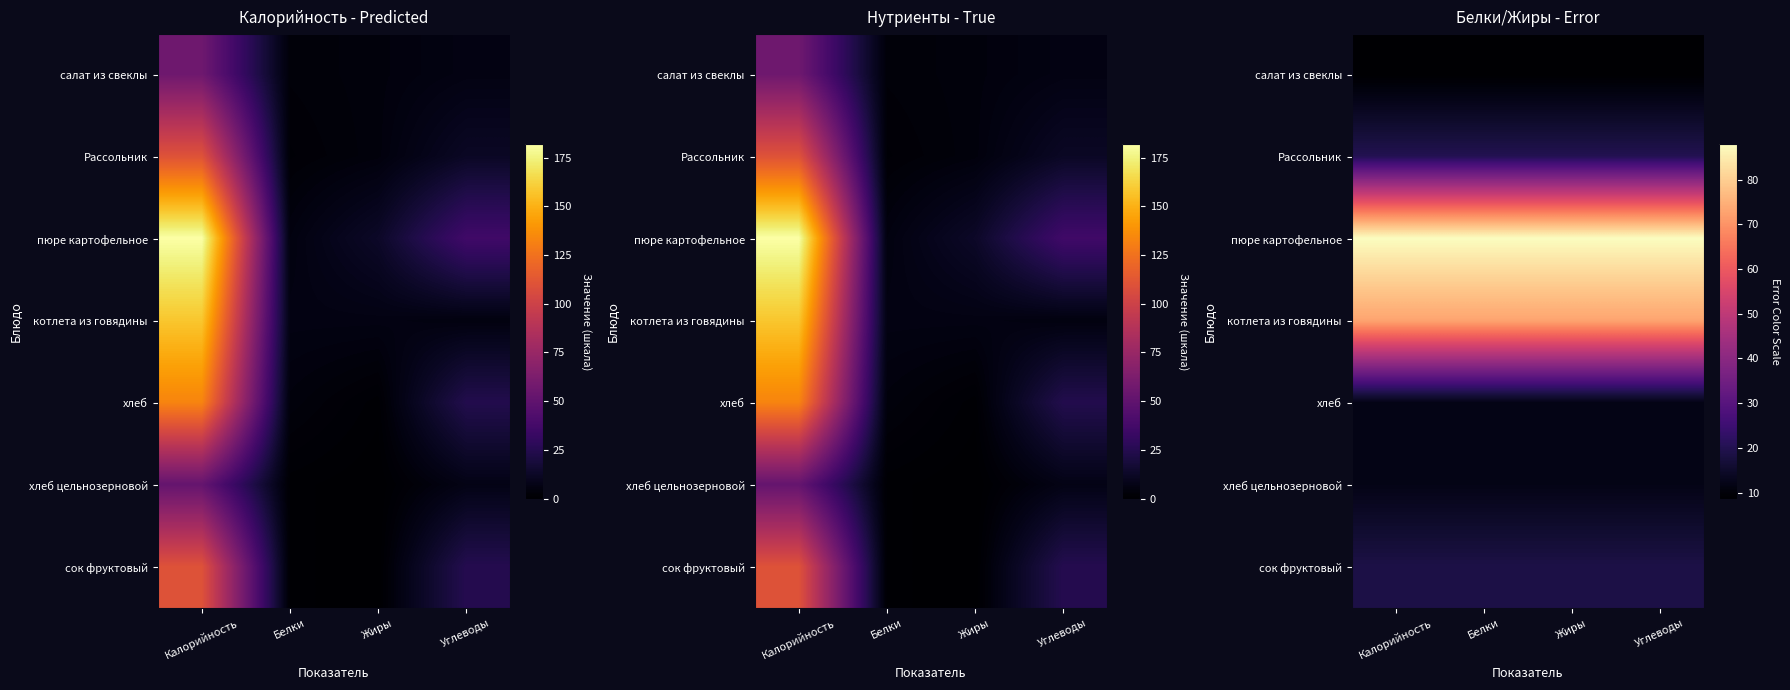

Is the value of хлеб at Белки greater than the value of пюре картофельное at Углеводы?

No